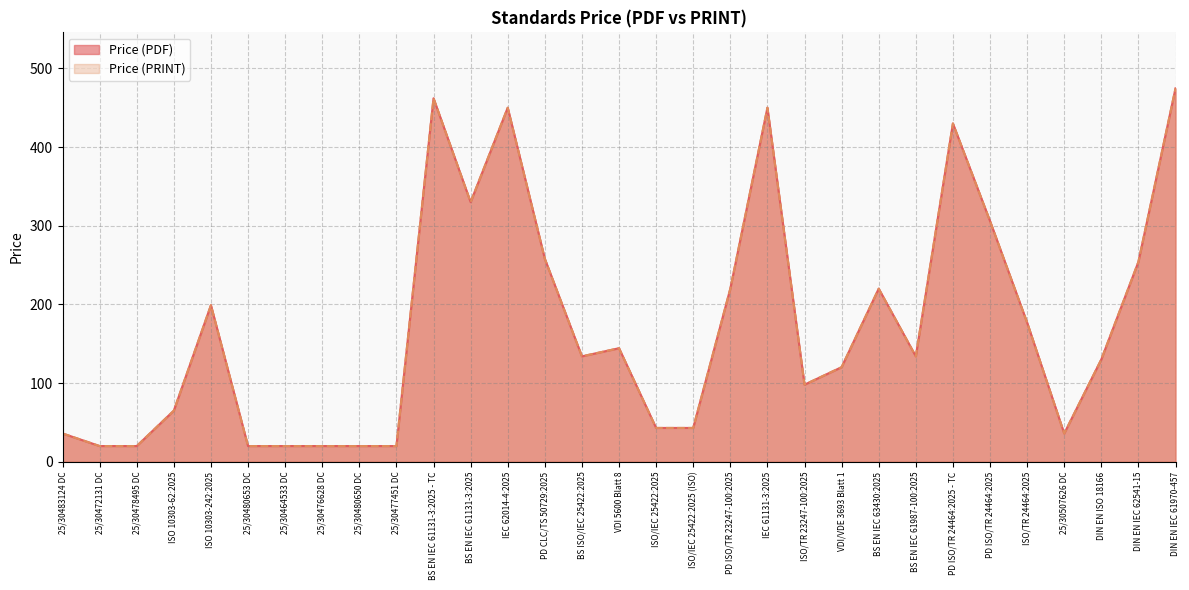

Where is the first local maximum for Price (PRINT)?

ISO 10303-242:2025